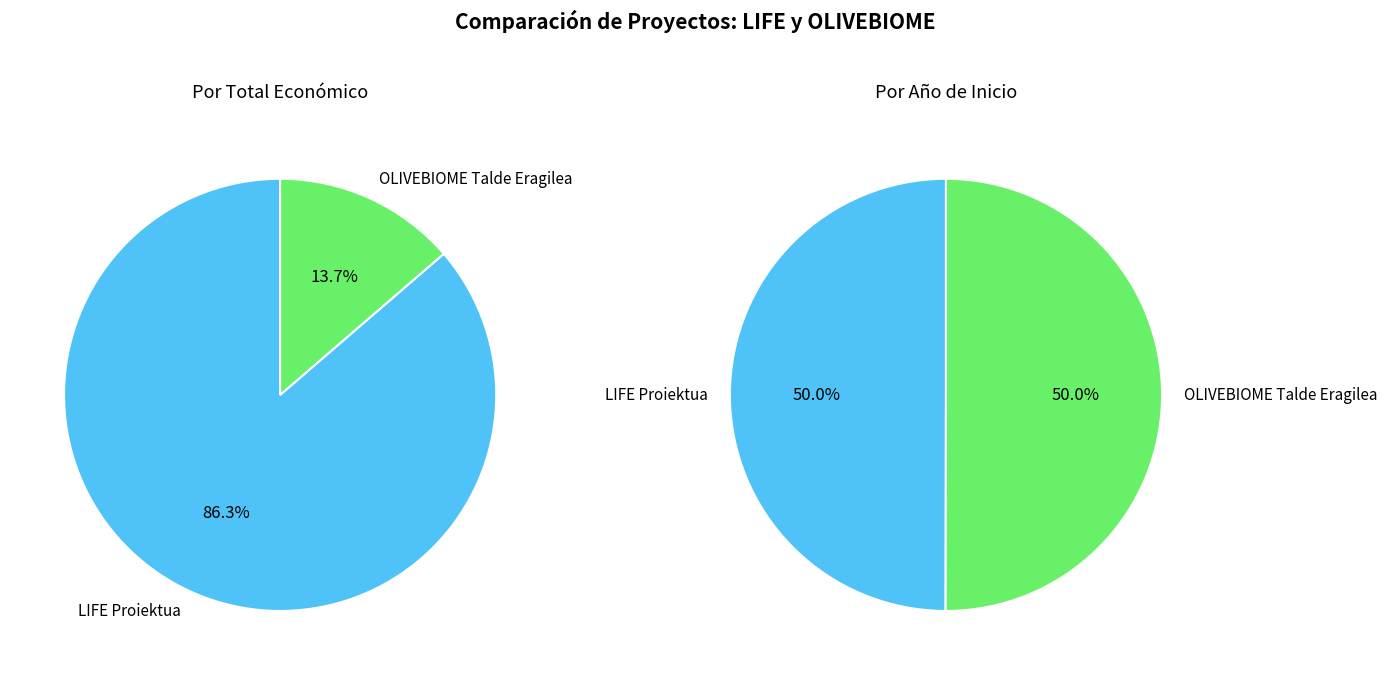

Count the number of slices in the pie.

2